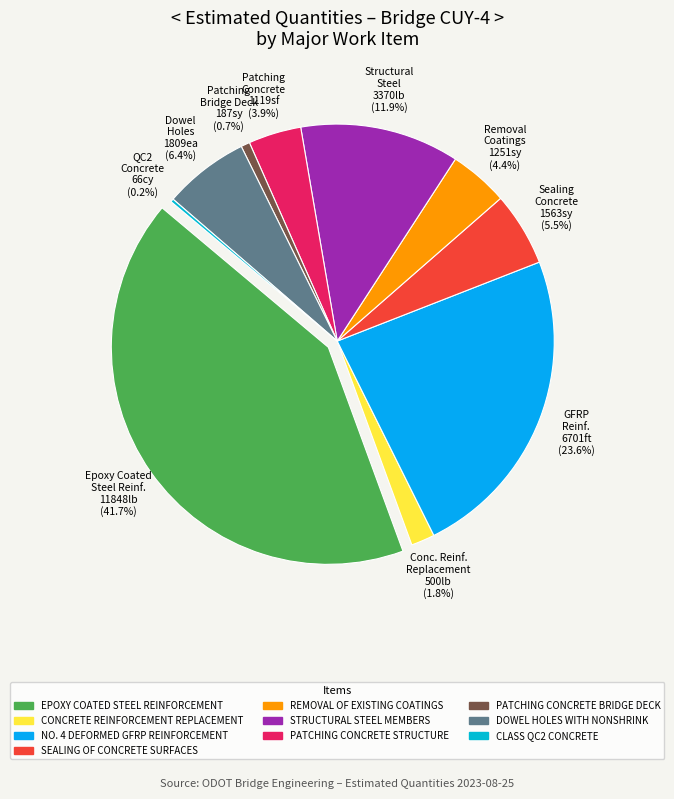

To the nearest percent, what percentage of the pie is SEALING OF CONCRETE SURFACES?

6%